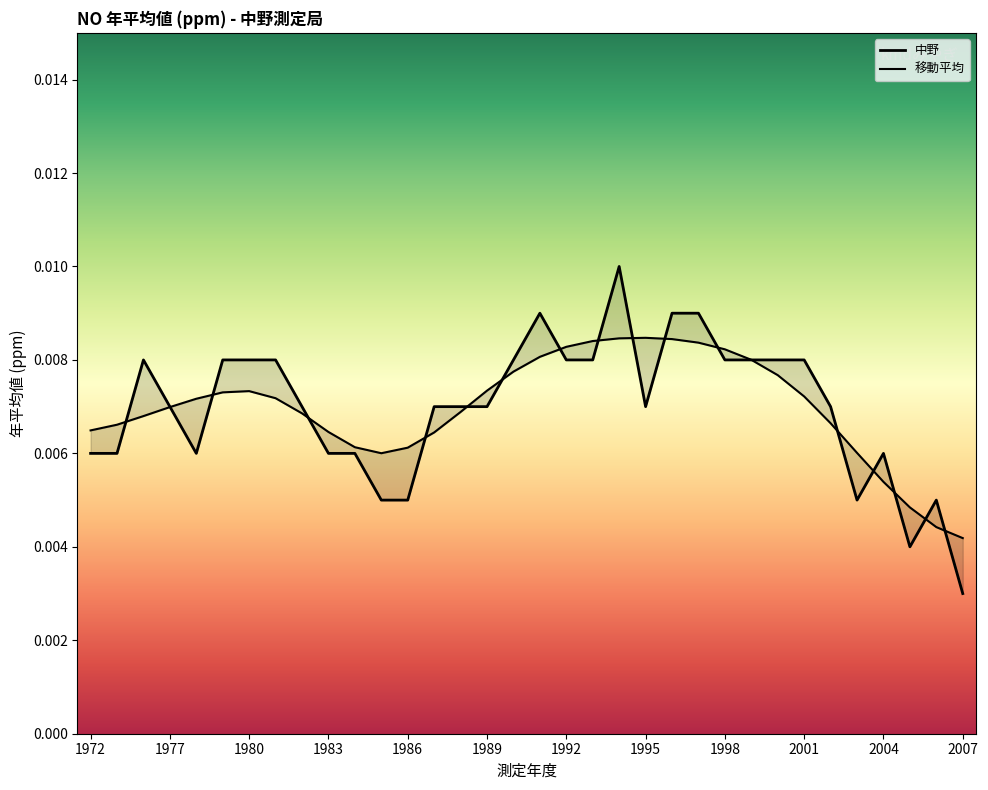

List the labels in order of value, smallest first.

2007, 2005, 1985, 1986, 2003, 2006, 1972, 1974, 1978, 1983, 1984, 2004, 1977, 1982, 1987, 1988, 1989, 1995, 2002, 1976, 1979, 1980, 1981, 1990, 1992, 1993, 1998, 1999, 2000, 2001, 1991, 1996, 1997, 1994